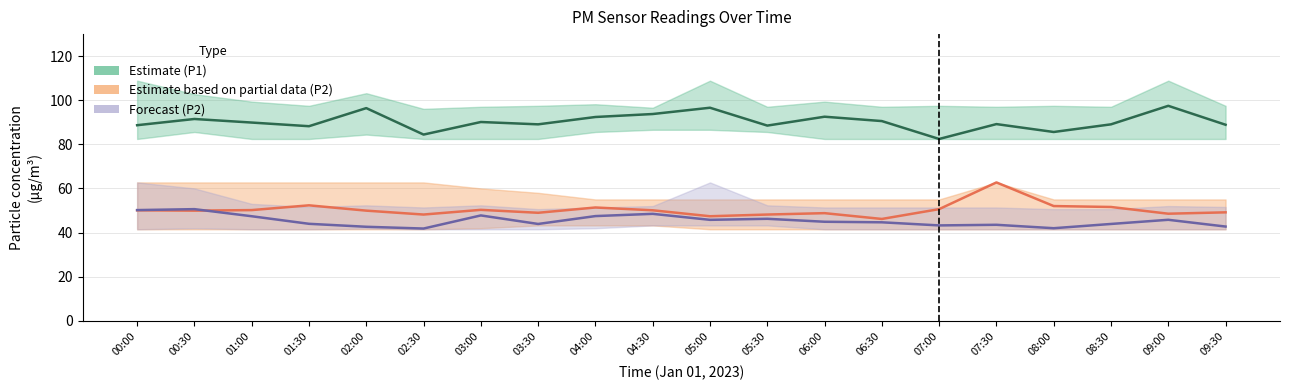

In P2 Estimate (partial), how many points are higher than both neighbors (excluding endpoints)?

5